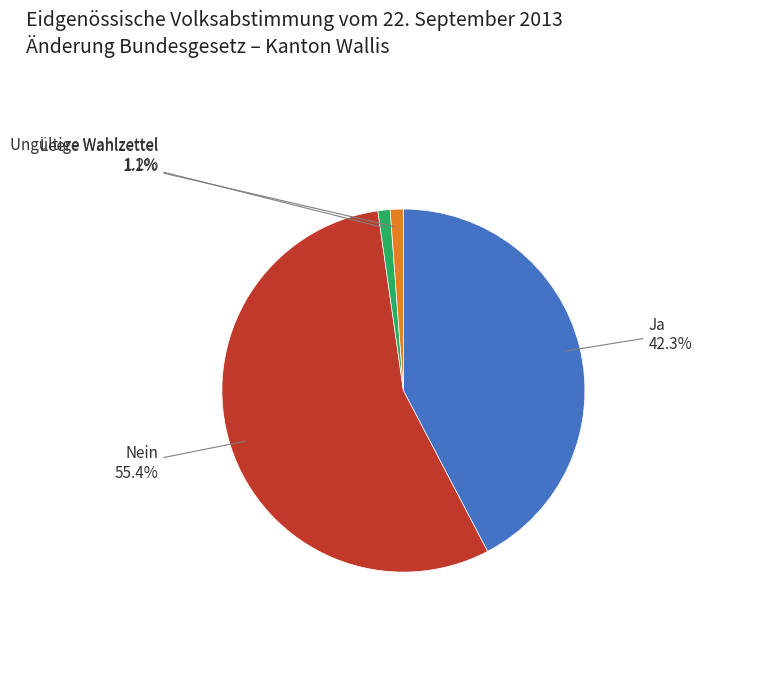

Is there a majority slice in this chart?

Yes